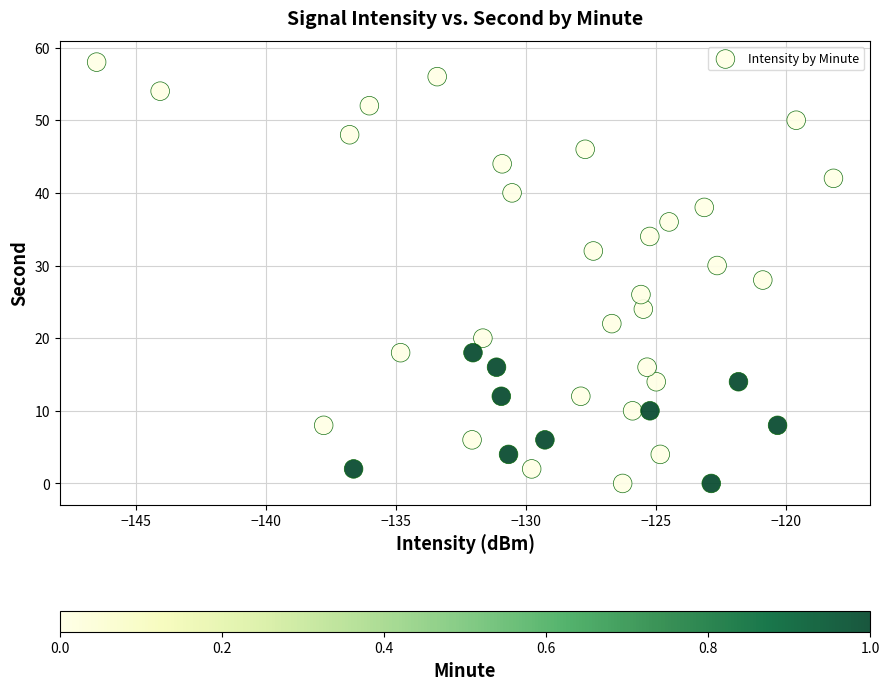

What is the range of Y values (max minus min)?

58